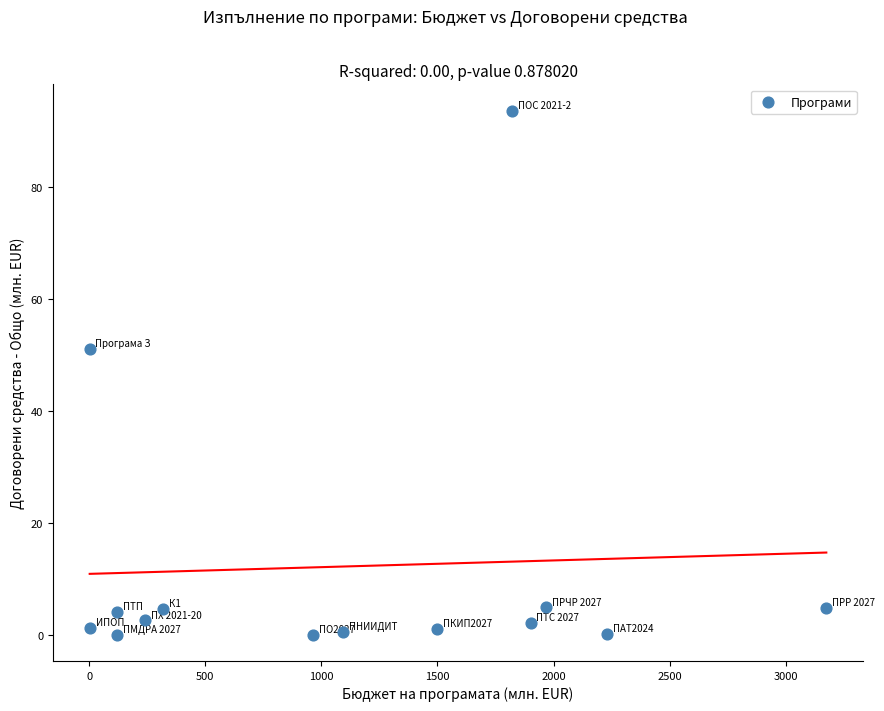

What Y value in the scatter plot is closest to 46?

51.1